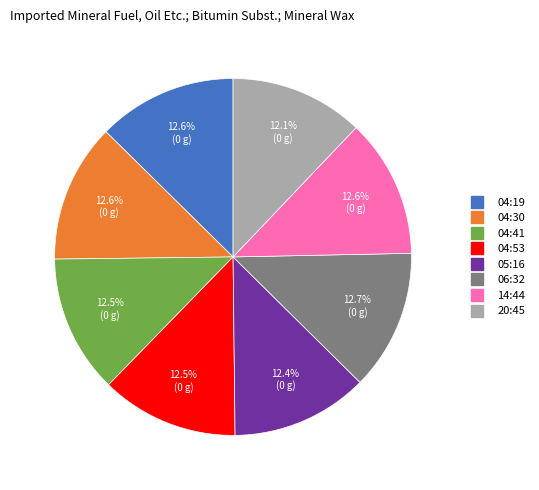

Does any single category account for the majority?

No